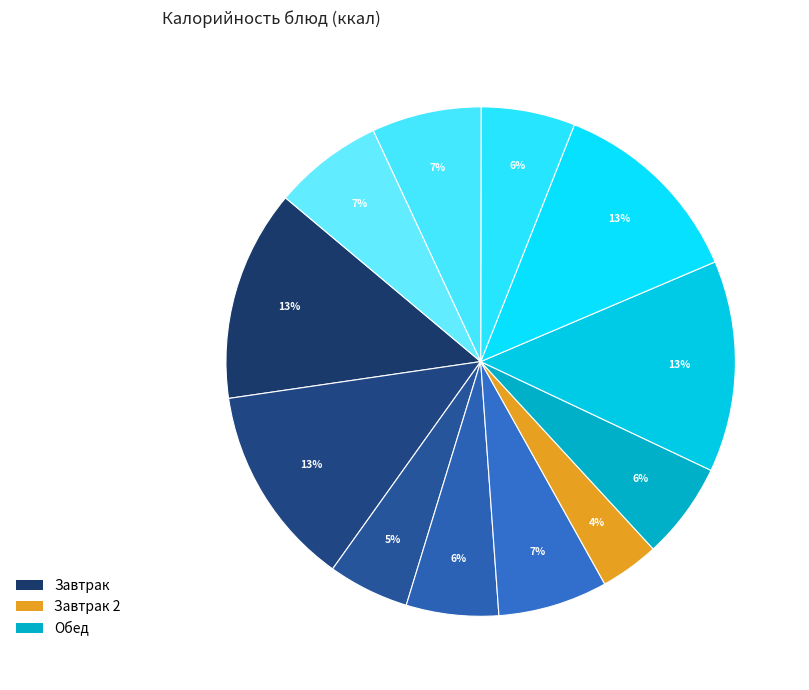

How many segments does this pie chart have?

12